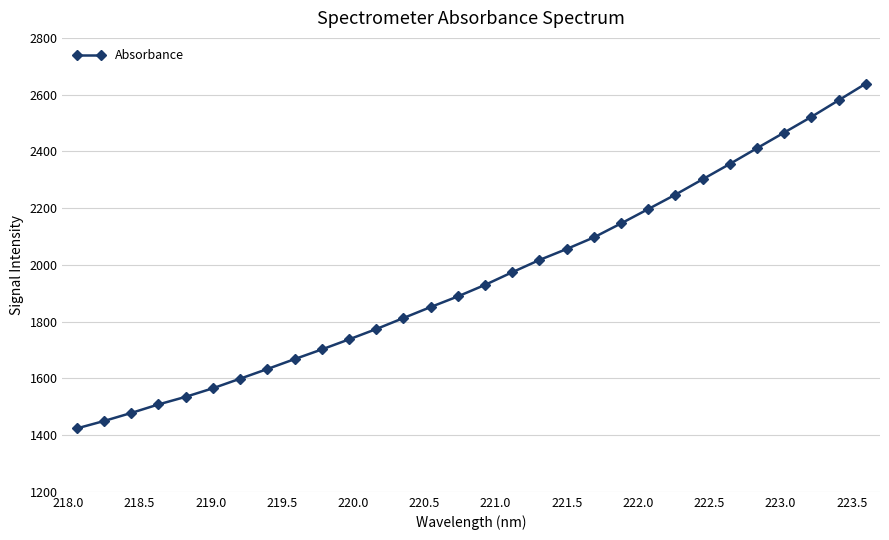

What is the maximum value shown in the chart?

2638.7